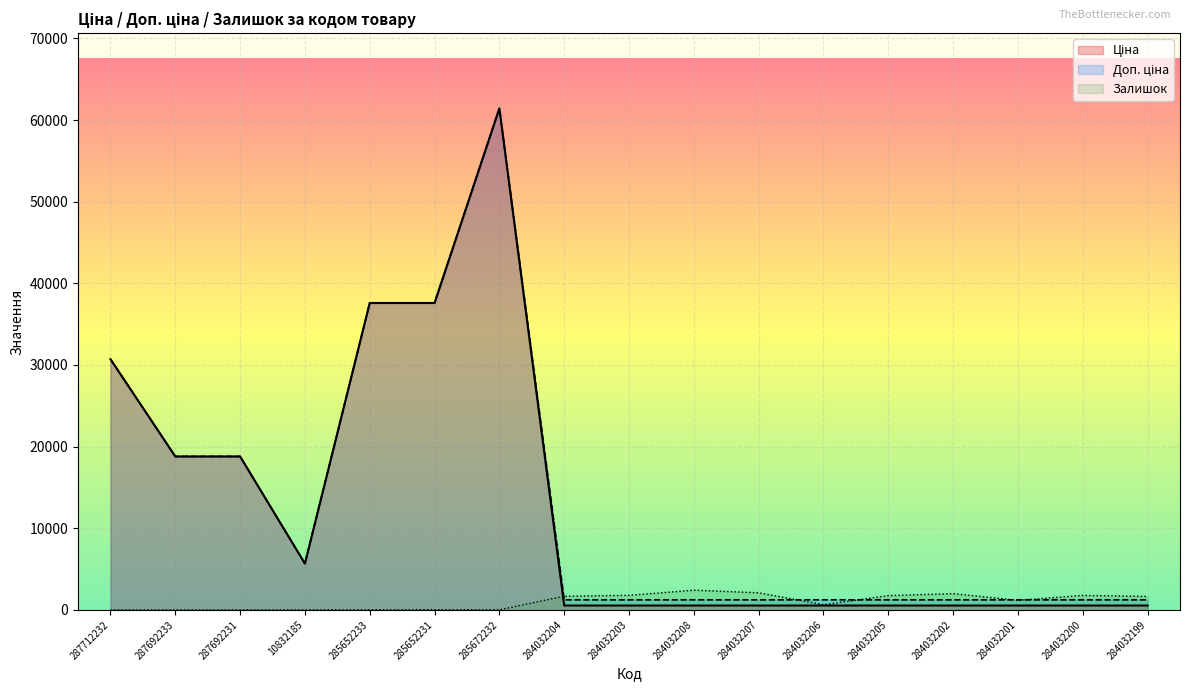

The value of Доп. ціна at 285652233 is 9057.2. True or false?

False